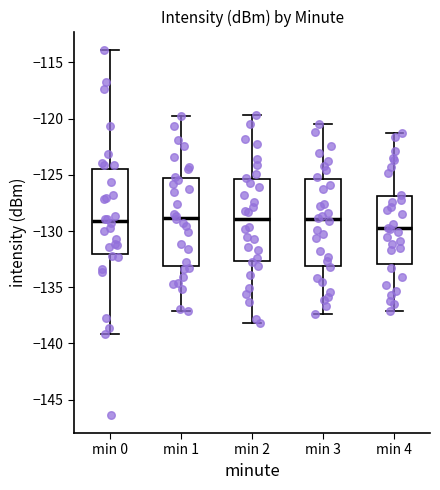

Reading left to right, transcribe this box plot: for each box, give where its median line is, the range the box spans, and where its two whiskers end, as read against the y-axis. The values are not printed on the chart, so give them approximately, as read against the axis.

min 0: median -129.0, box -132.0 to -124.5, whiskers -139.0 to -114.0
min 1: median -129.0, box -133.0 to -125.5, whiskers -137.0 to -120.0
min 2: median -129.0, box -132.5 to -125.5, whiskers -138.0 to -119.5
min 3: median -129.0, box -133.0 to -125.5, whiskers -137.5 to -120.5
min 4: median -129.5, box -133.0 to -127.0, whiskers -137.0 to -121.5